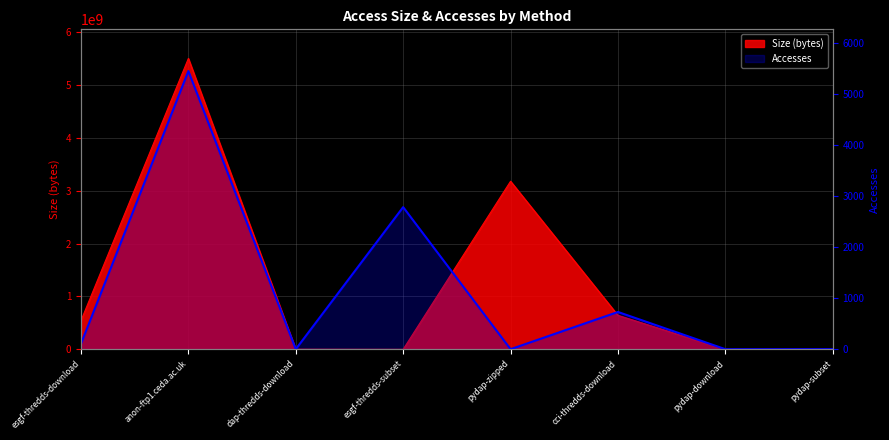

What is the sum of the values at pydap-download and dap-thredds-download?

4